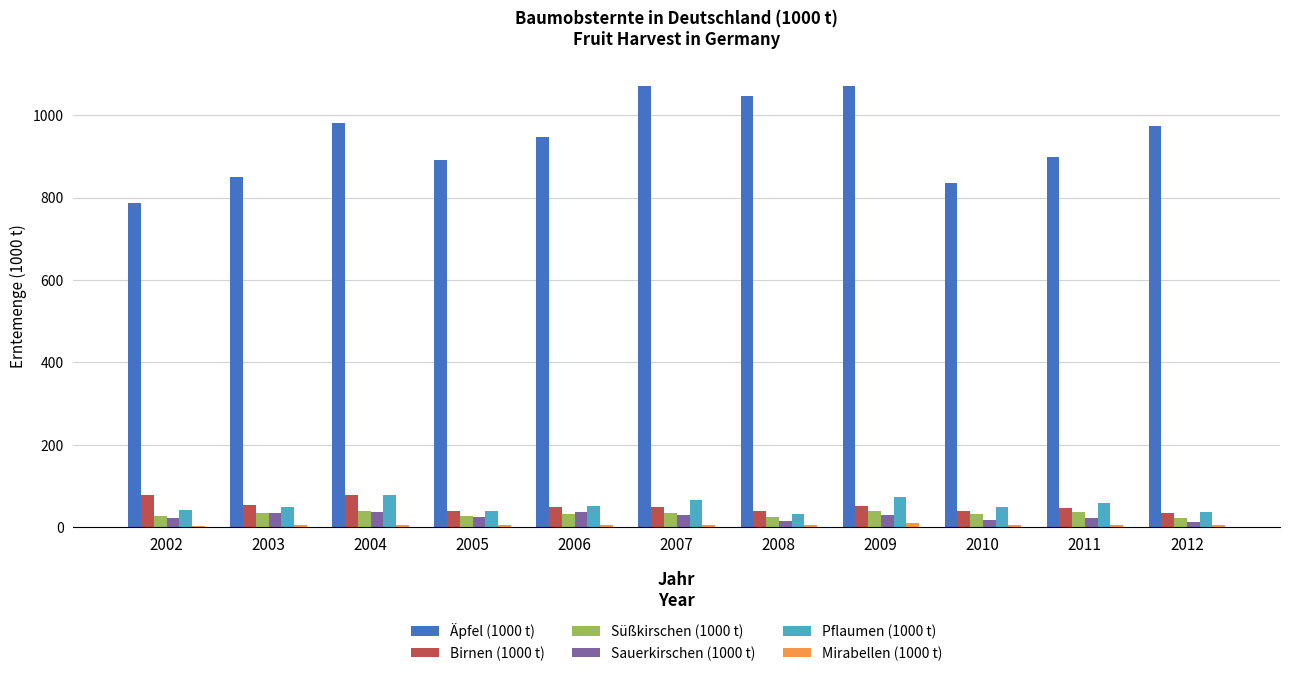

Is it true that Süßkirschen (1000 t) equals 27.8 at 2002?

True